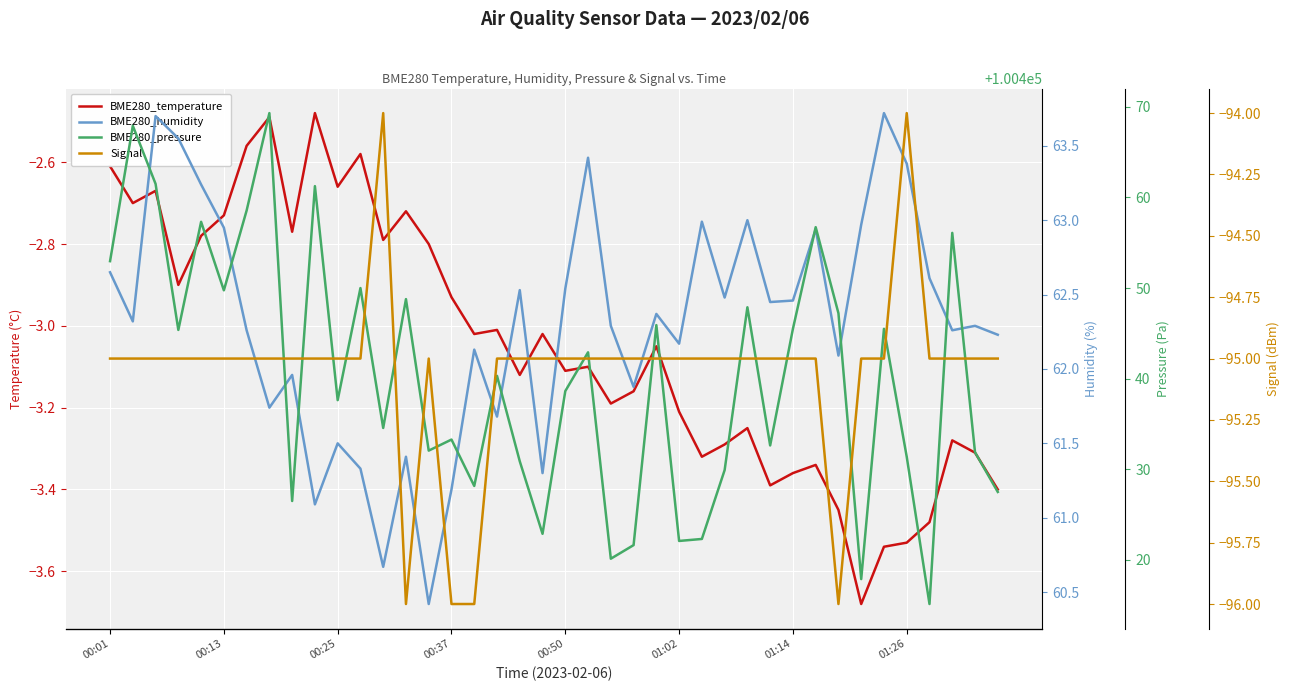

Where does the BME280_humidity series first go above 62?

00:01